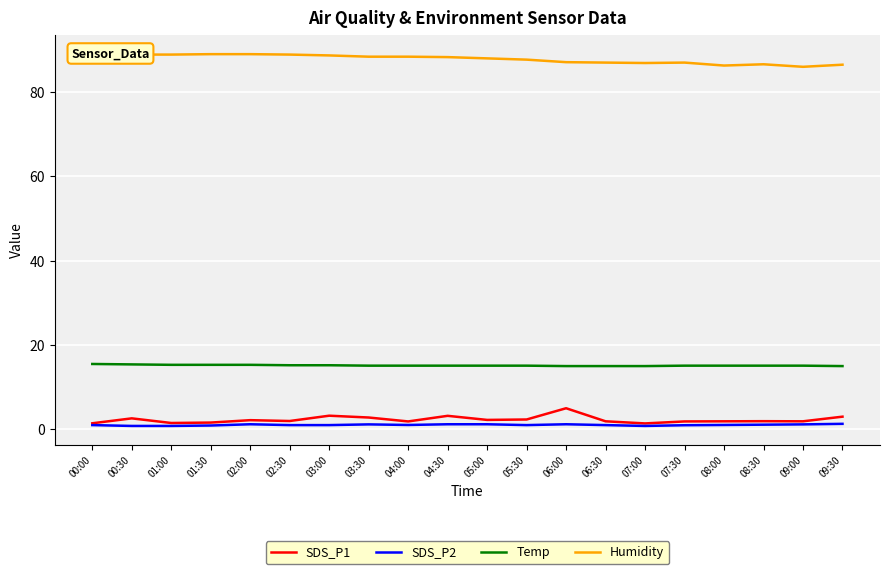

What is the difference between the Humidity values at 01:30 and 05:30?

1.3